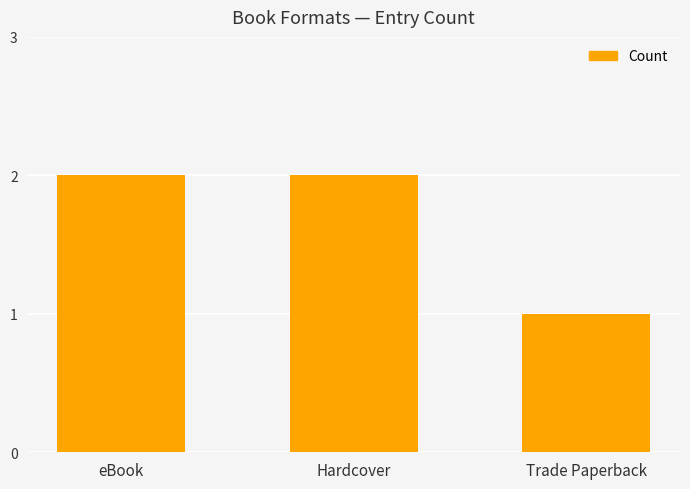

Reading right to left, what are all the values shown in this chart?

Trade Paperback=1	Hardcover=2	eBook=2